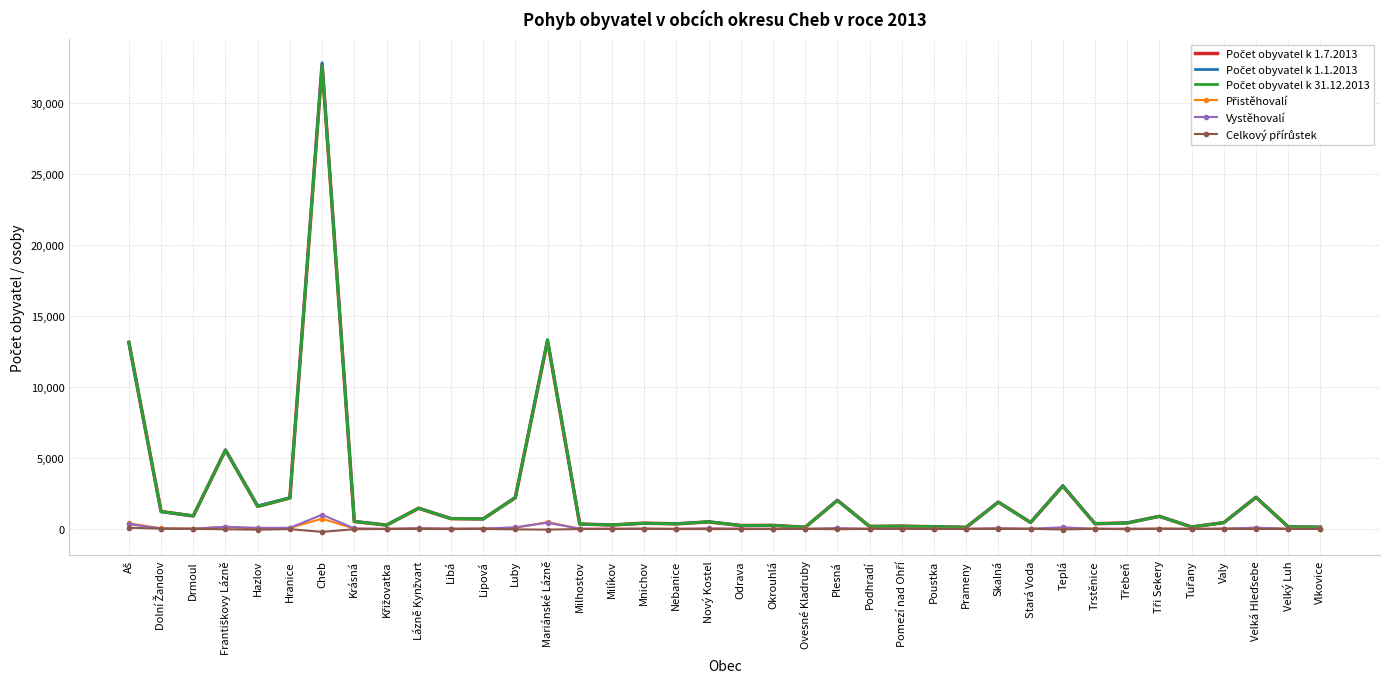

At which category does the chart reach its peak across all series?

Cheb